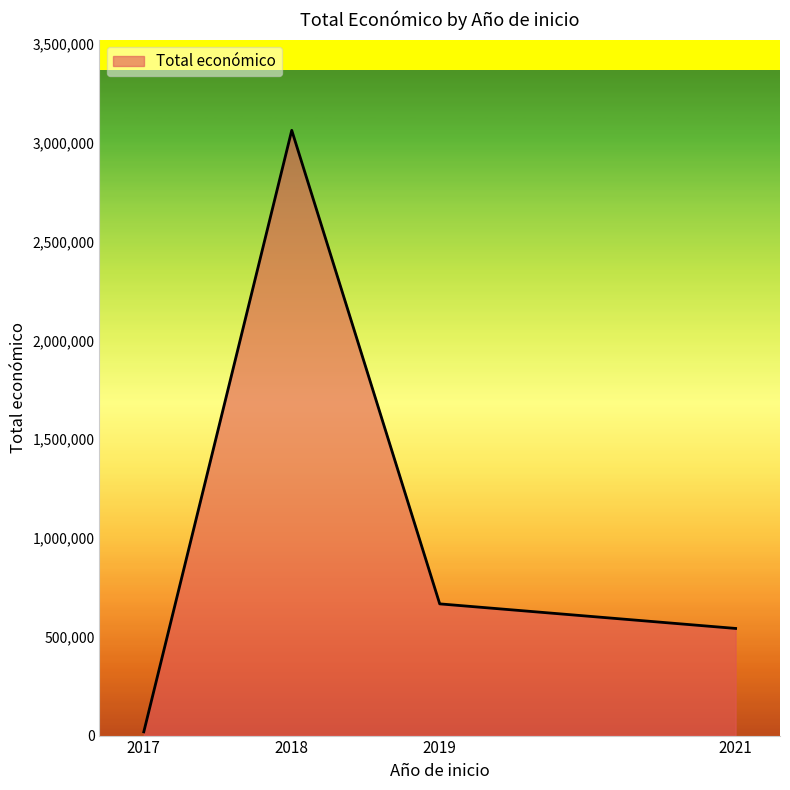

Count the number of categories in the chart.

4